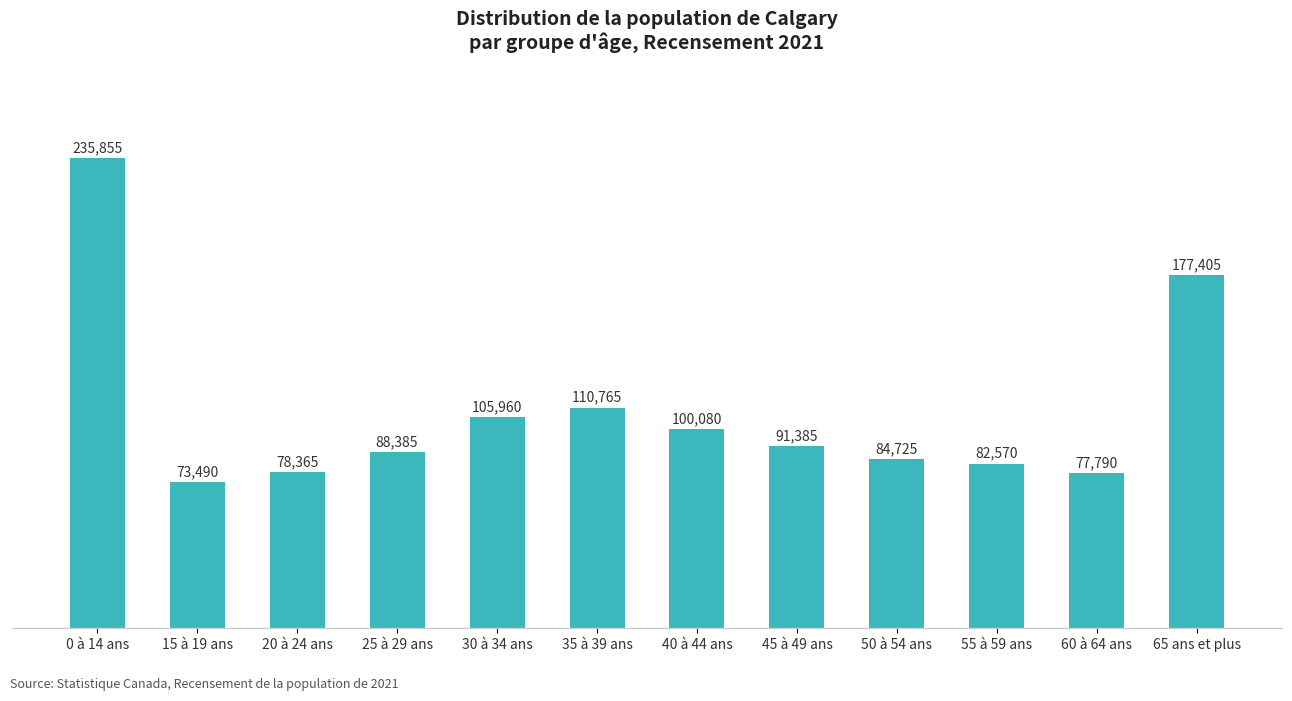

How many values are below 91385?

6